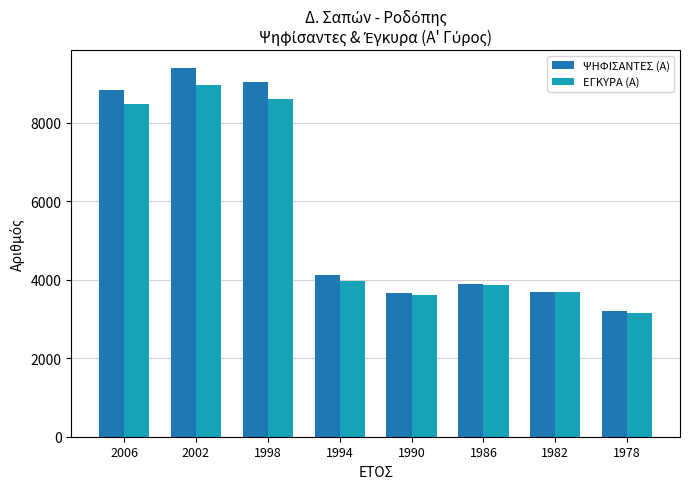

What is the spread (max minus min) of values at 1982?

13